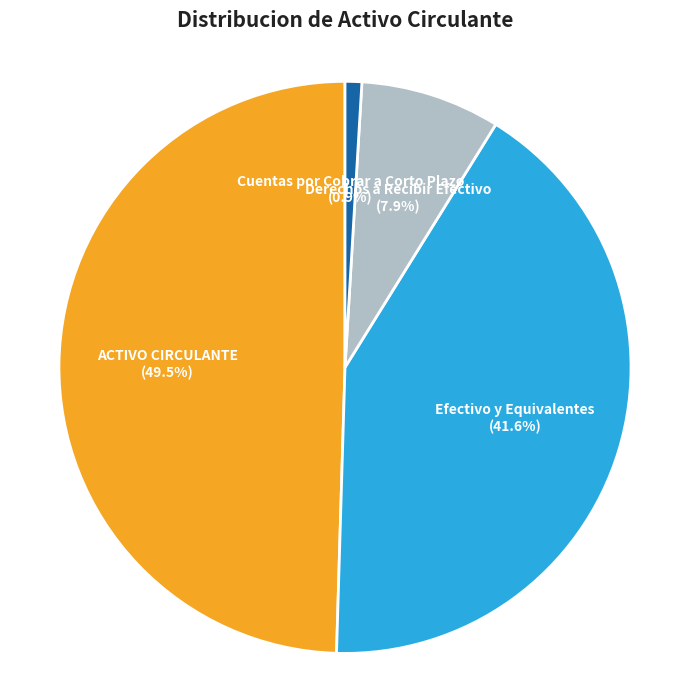

How many segments does this pie chart have?

4